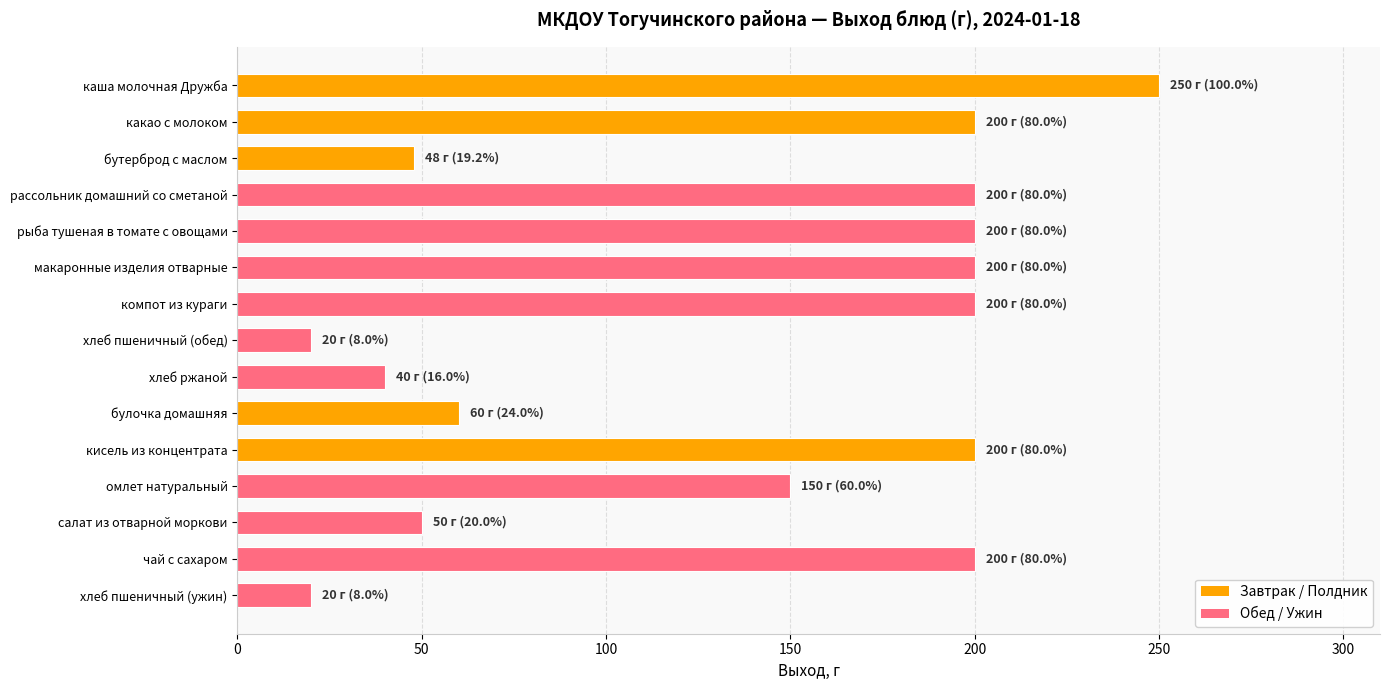

What is the change in value from каша молочная Дружба to салат из отварной моркови?

-200